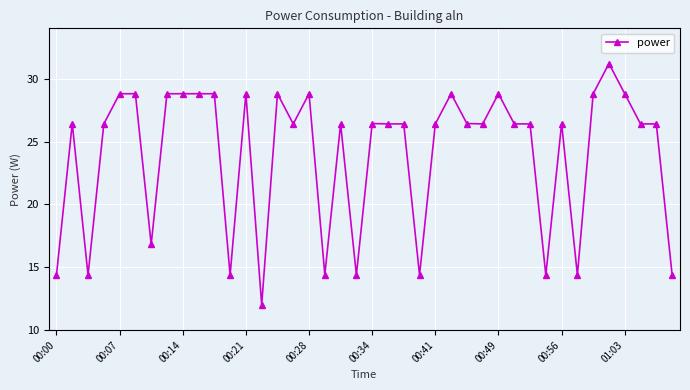

True or false: there are more than 1 points higher than both neighbors.

True